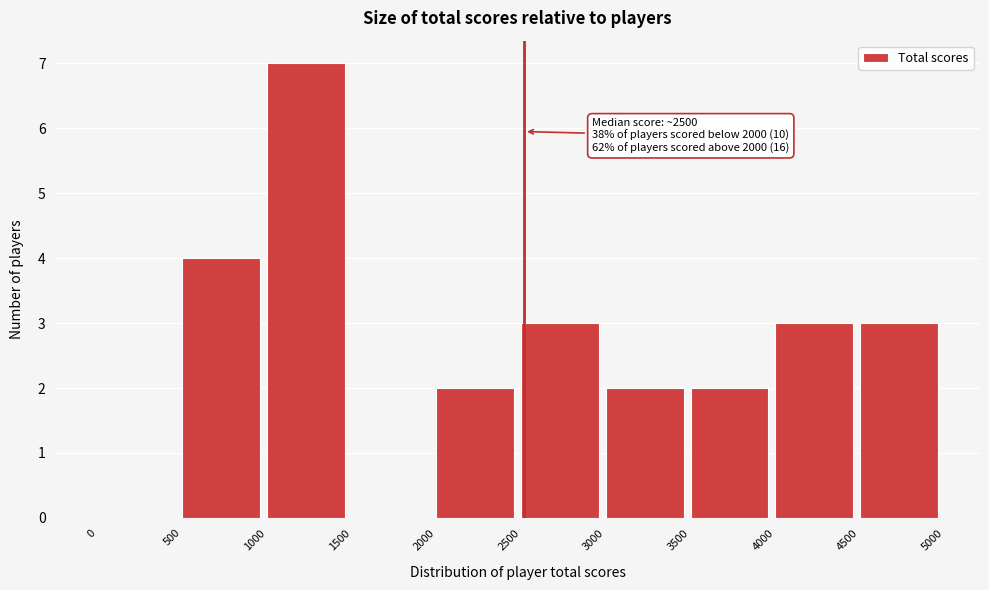

Which range on the x-axis has the tallest bar?

1000 to 1500